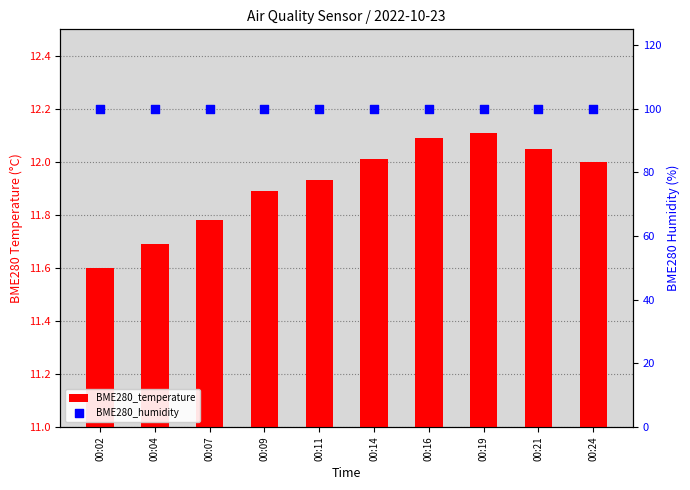

Which series reaches the minimum Y coordinate?

BME280_temperature